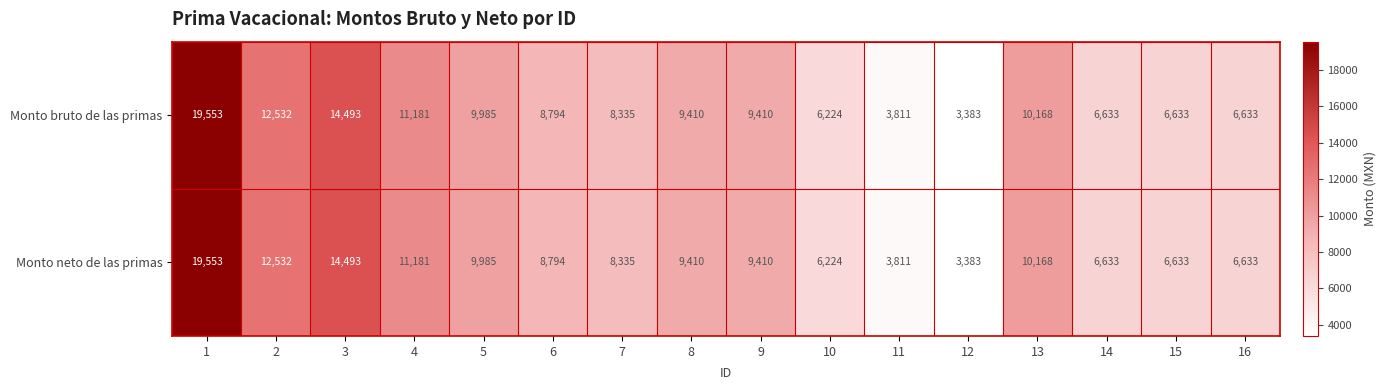

The Monto bruto de las primas series shows 3995 at 3. True or false?

False